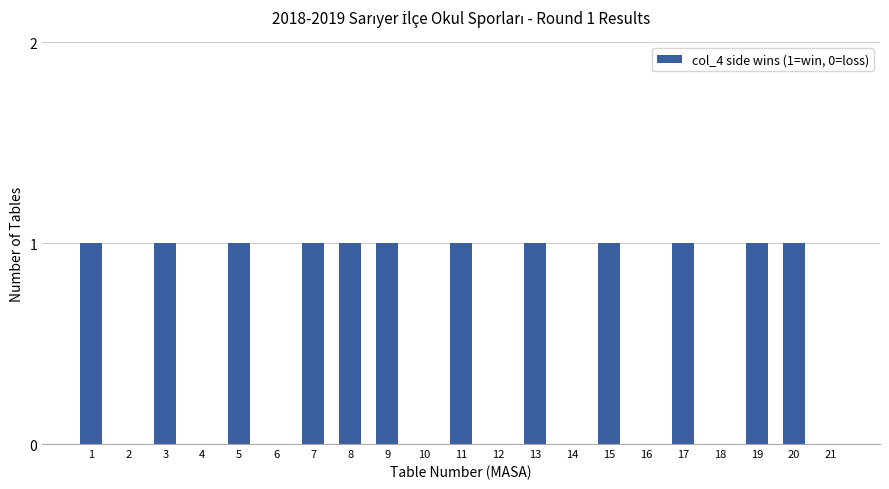

What is the difference between the values at 15 and 18?

1